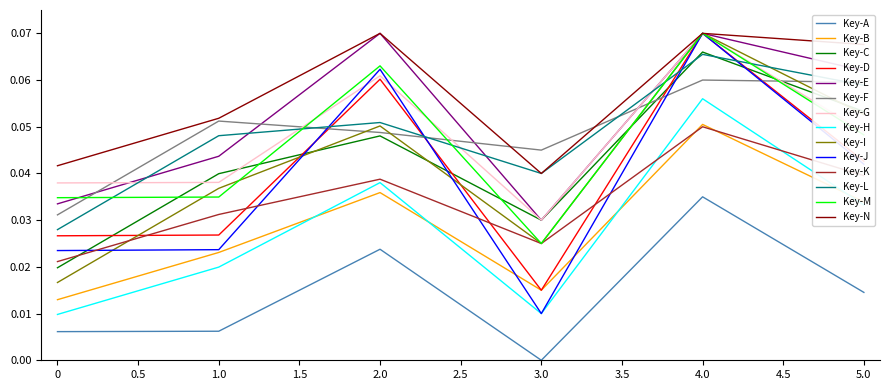

The Key-I series shows 0.0 at 1.0. True or false?

True